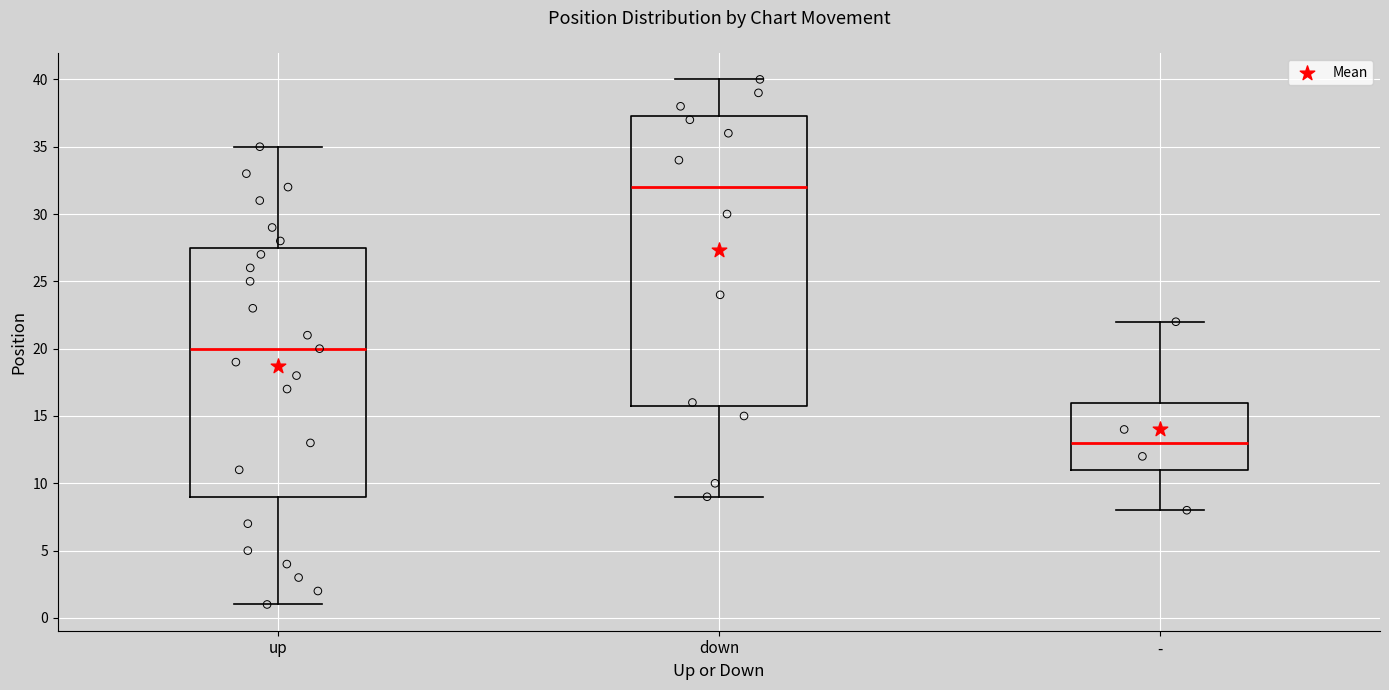

Reading left to right, read every box against the y-axis: the position of its median line, the range the box covers, and the ends of its whiskers. The values are not printed on the chart, so give them approximately, as read against the axis.

up: median 20.0, box 9.0 to 27.5, whiskers 1.0 to 35.0
down: median 32.0, box 16.0 to 37.5, whiskers 9.0 to 40.0
-: median 13.0, box 11.0 to 16.0, whiskers 8.0 to 22.0